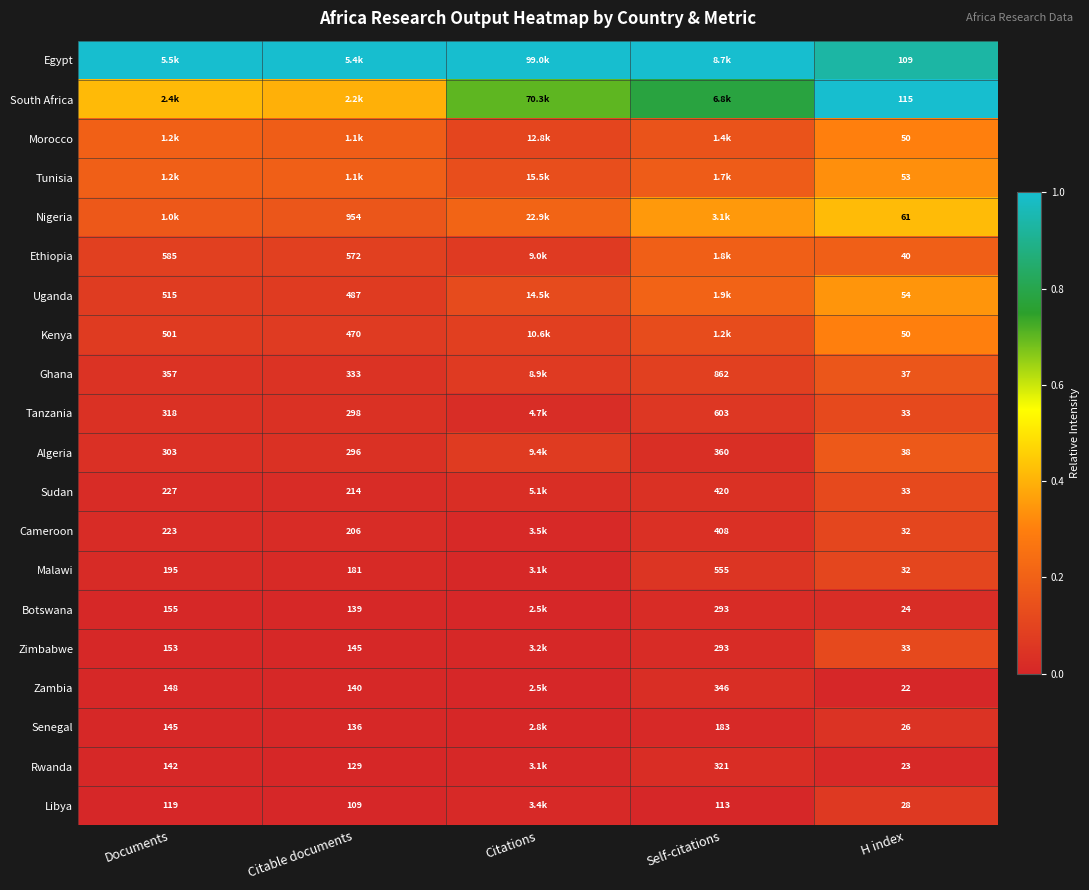

Count the number of data series in this chart.

20